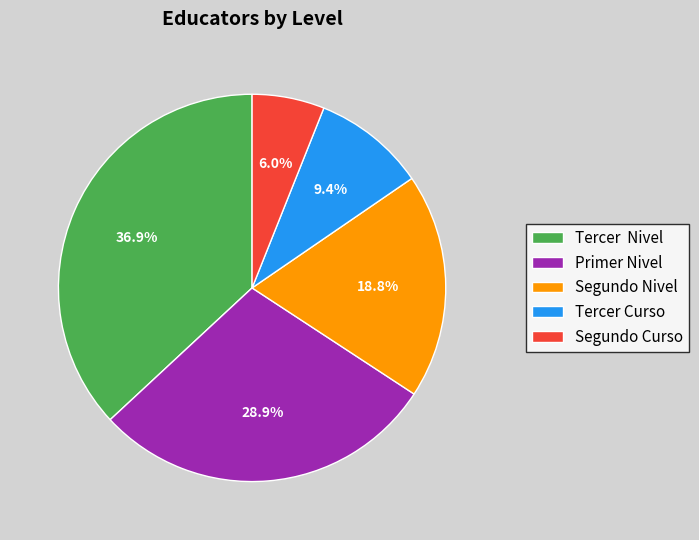

Is the sum of Tercer Nivel and Segundo Curso greater than half?

No